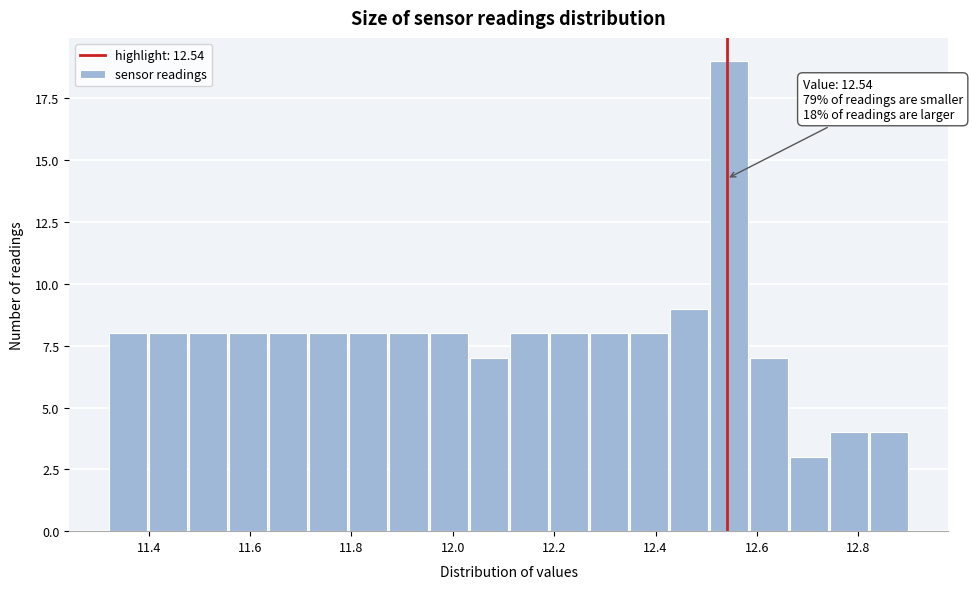

Read against the x-axis, roughly where is the centre of the tallest bar?

12.54